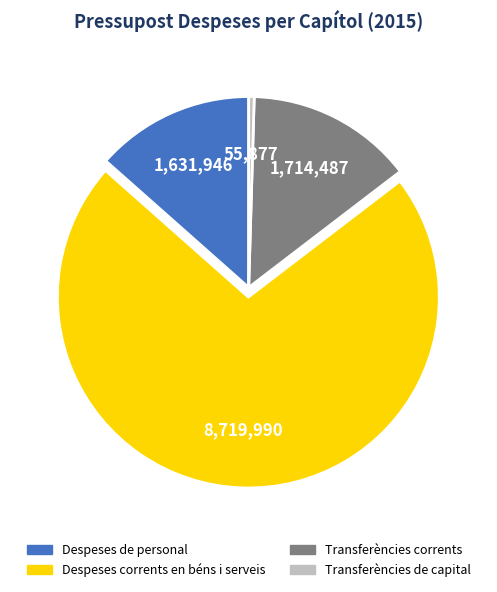

Is there a majority slice in this chart?

Yes